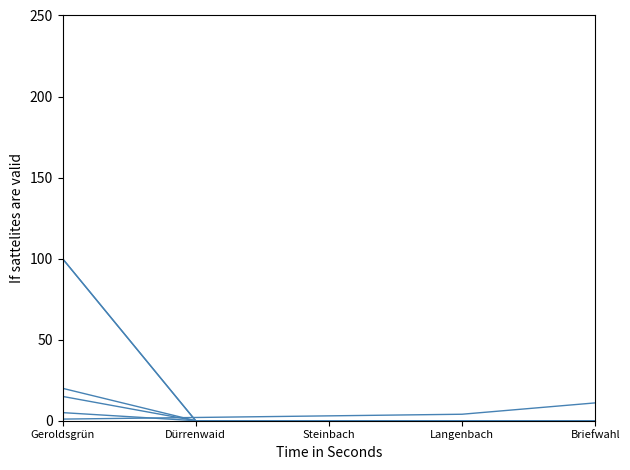

True or false: D has a value of -9 at Langenbach.

False